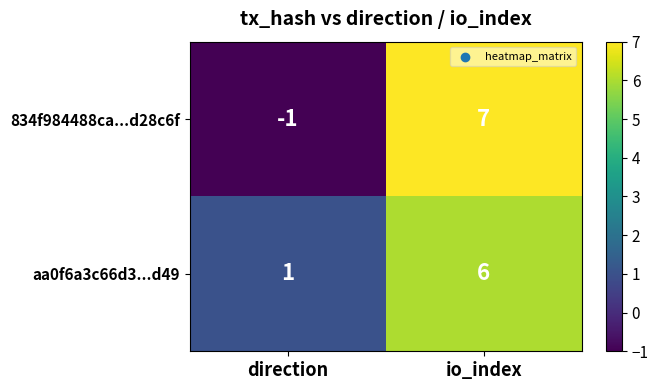

At which category is the sum across all series the highest?

io_index